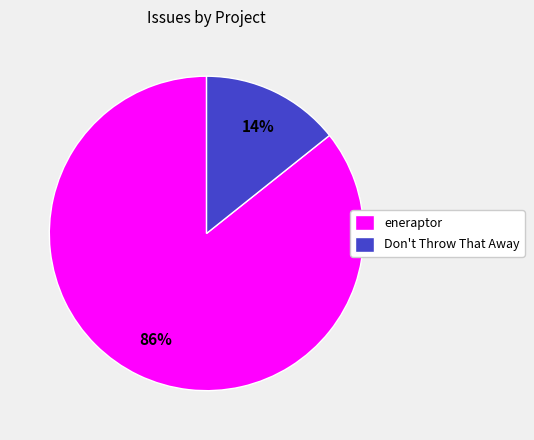

How many slices are in this pie chart?

2